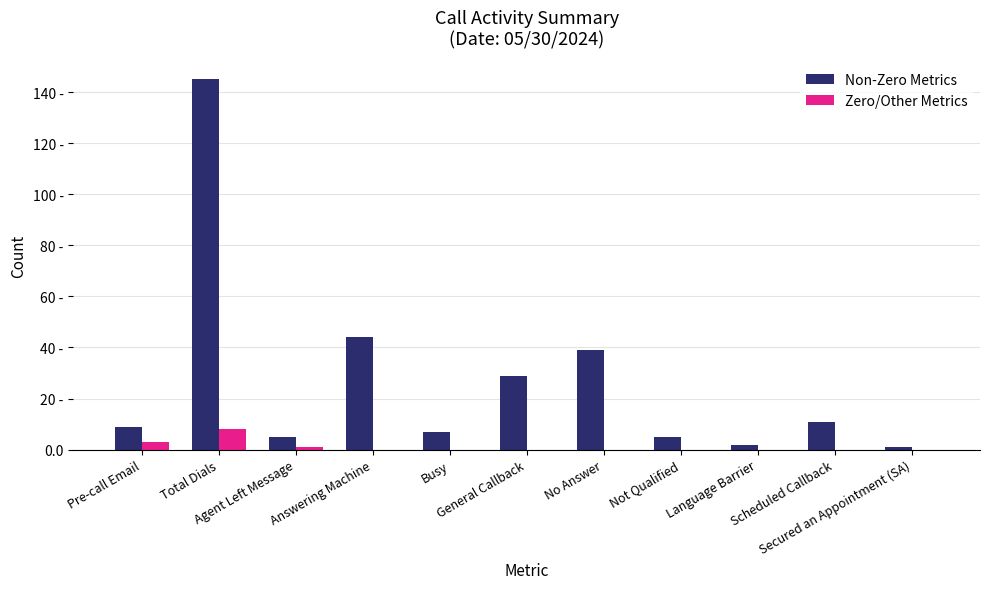

What are all the series names shown in the legend?

Non-Zero Metrics, Zero/Other Metrics